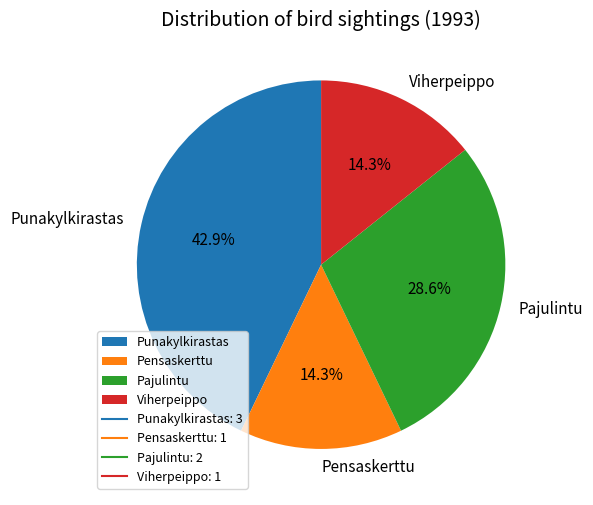

True or false: Pensaskerttu accounts for 21% of the total.

False